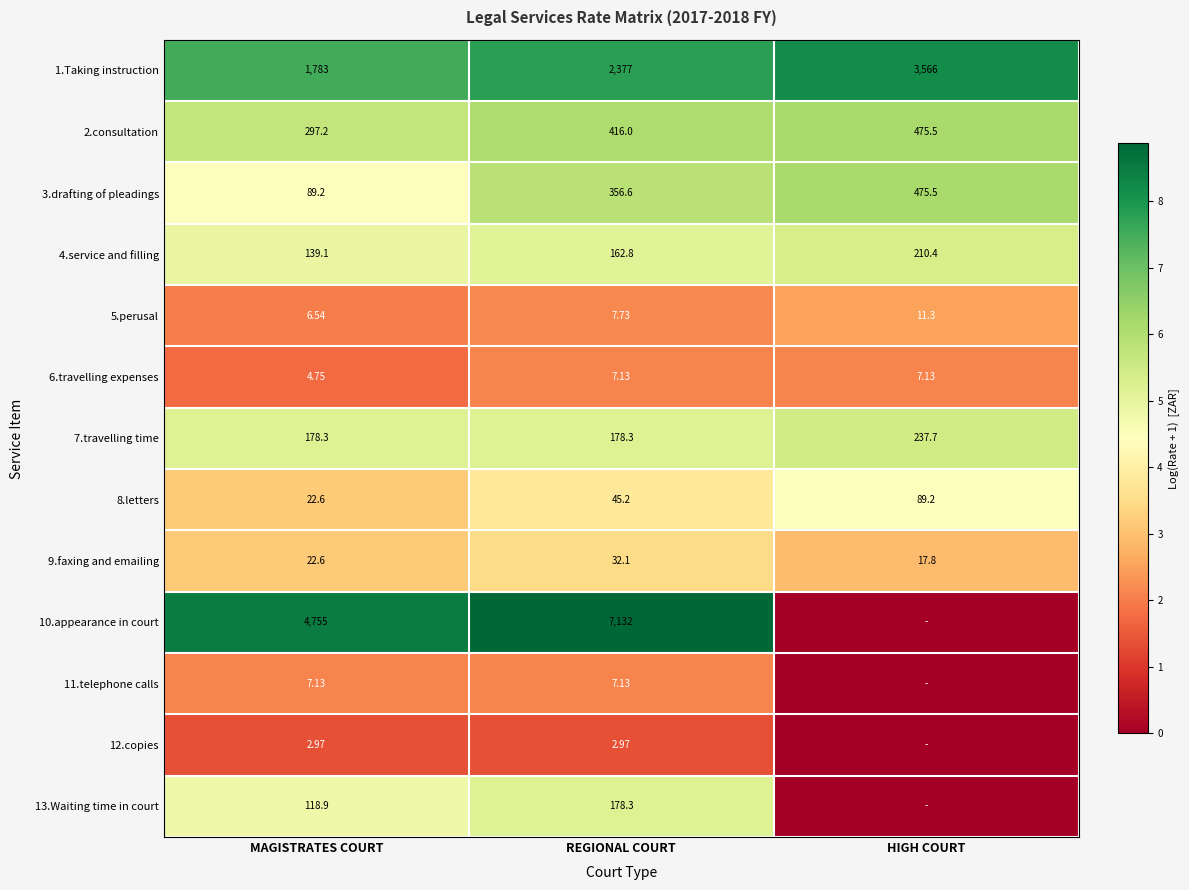

True or false: 1.Taking instruction has a value of 10.7 at HIGH COURT.

False